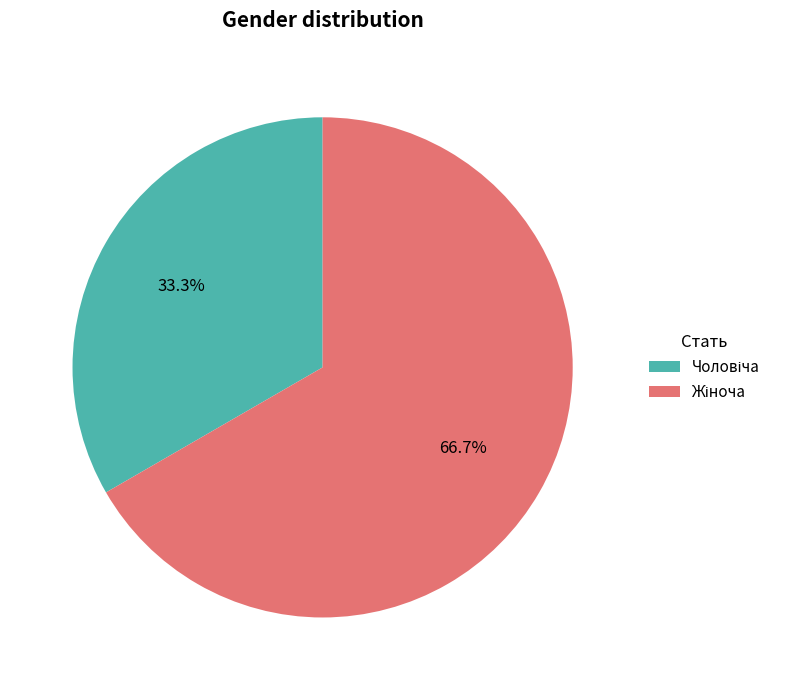

Is there any slice that represents more than half of the pie?

Yes